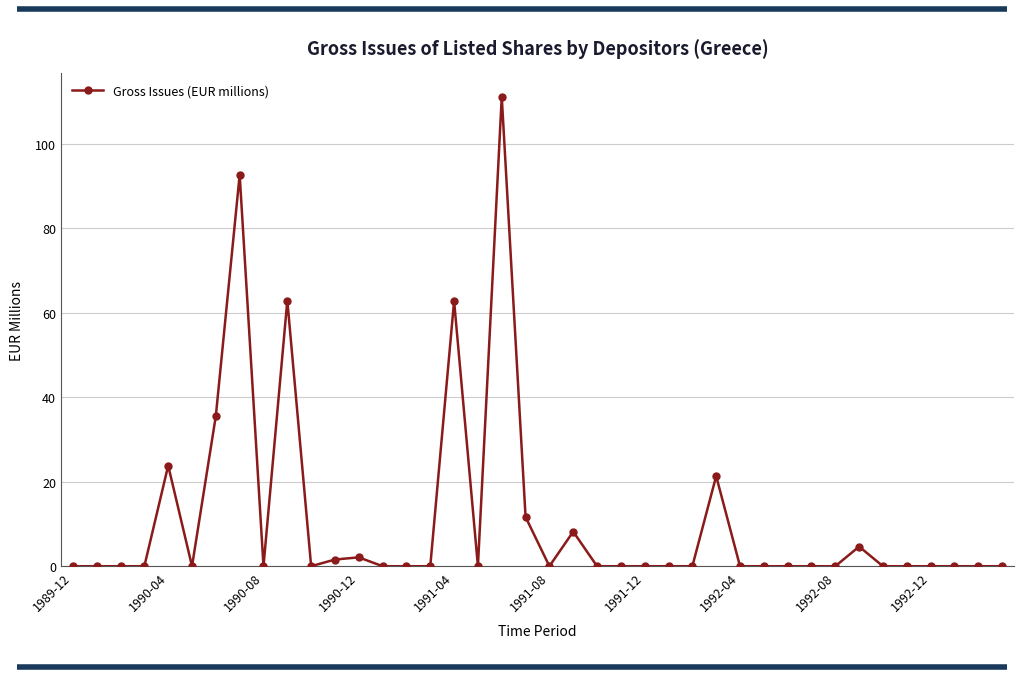

What is the average value?

11.0